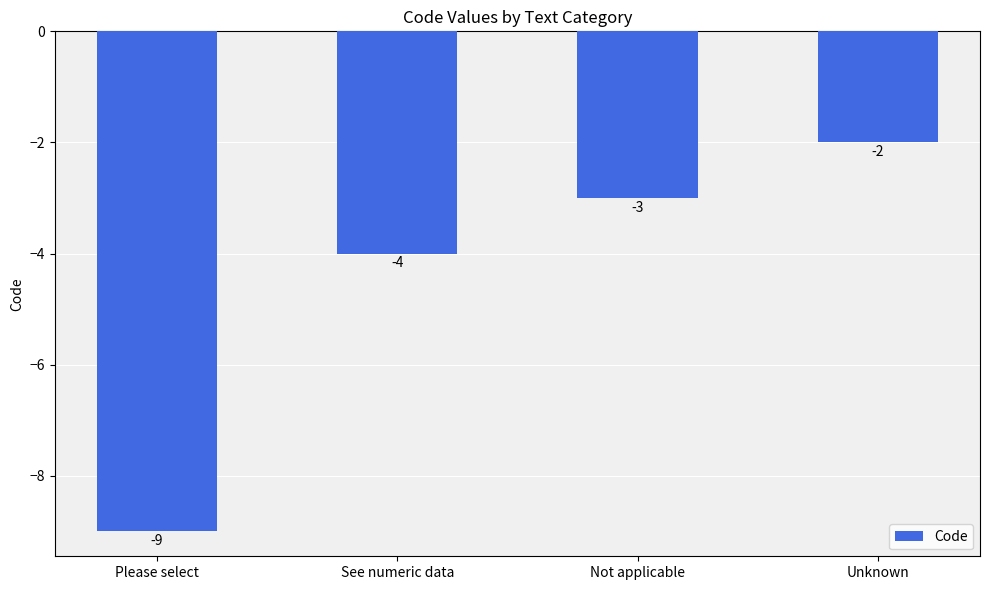

Reading left to right, transcribe all the data shown in this chart.

-9	-4	-3	-2